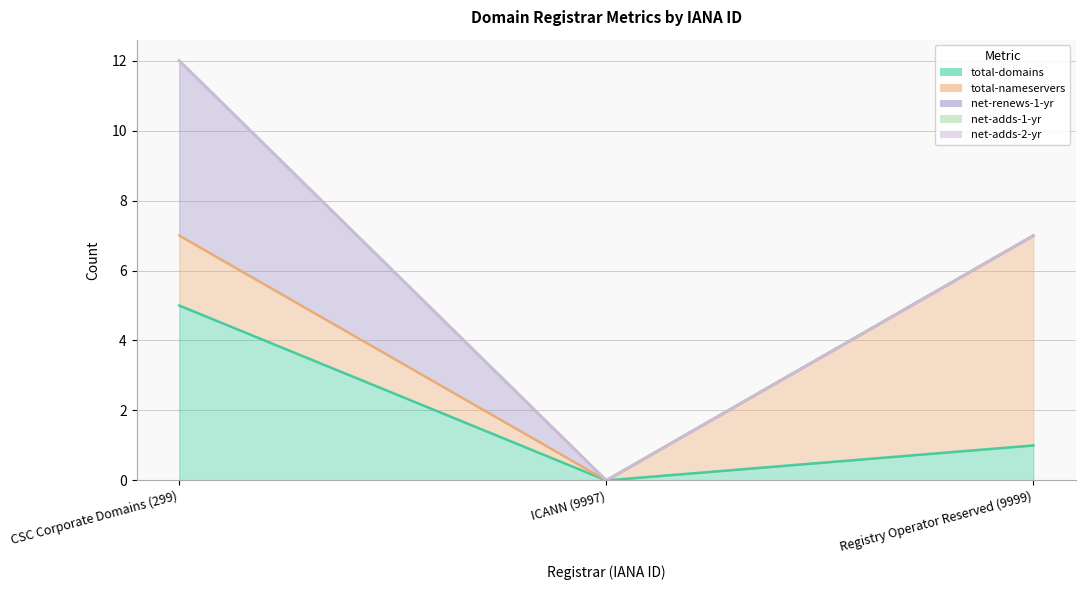

What is the label of the 1st point from the left?

CSC Corporate Domains (299)